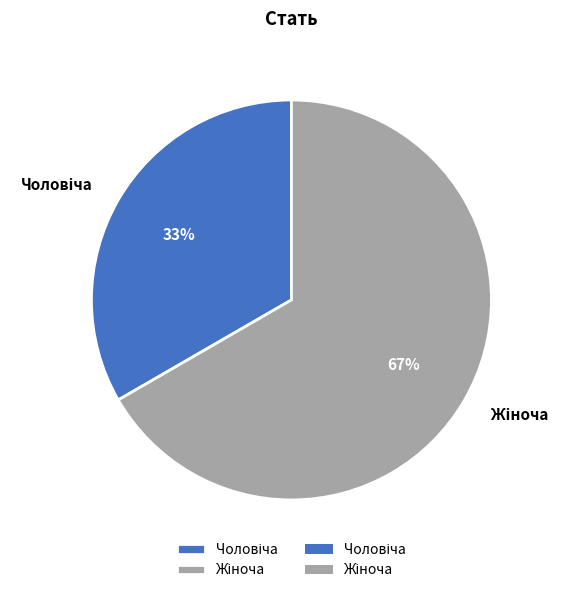

Does any single category account for the majority?

Yes